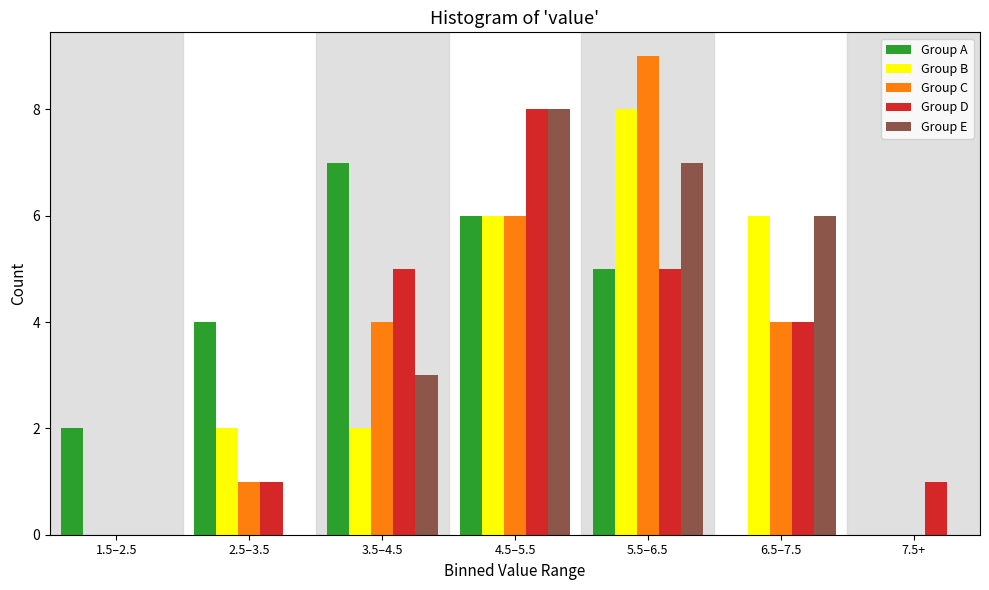

What is the maximum value shown in the chart?

9